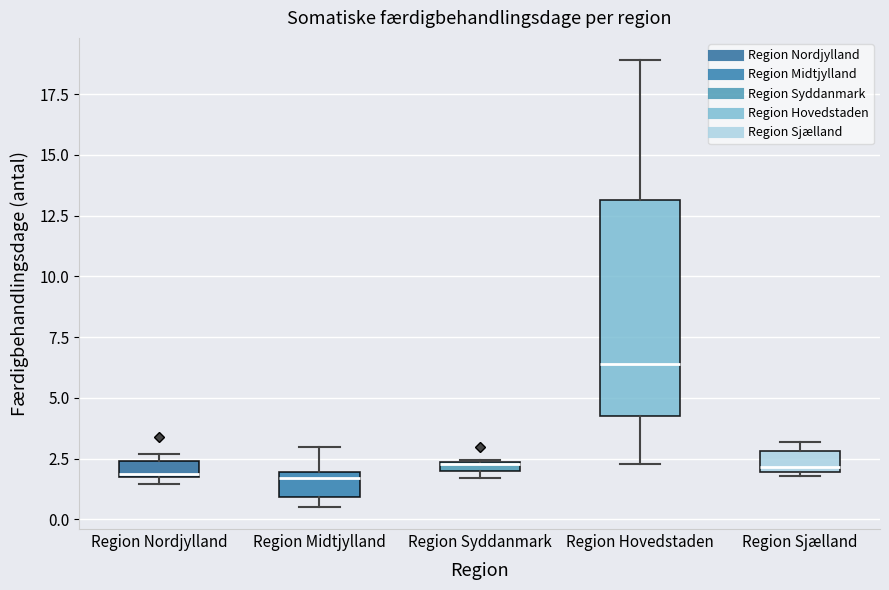

Which box is the tallest, from its lower edge to its upper edge?

Region Hovedstaden